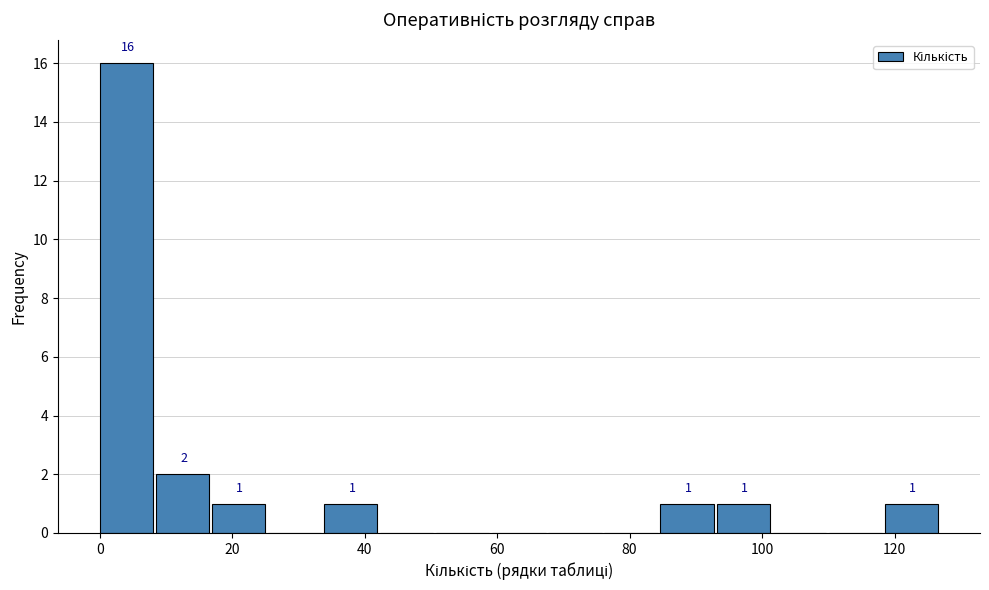

Over which range of the x-axis is the bar tallest?

0 to 8